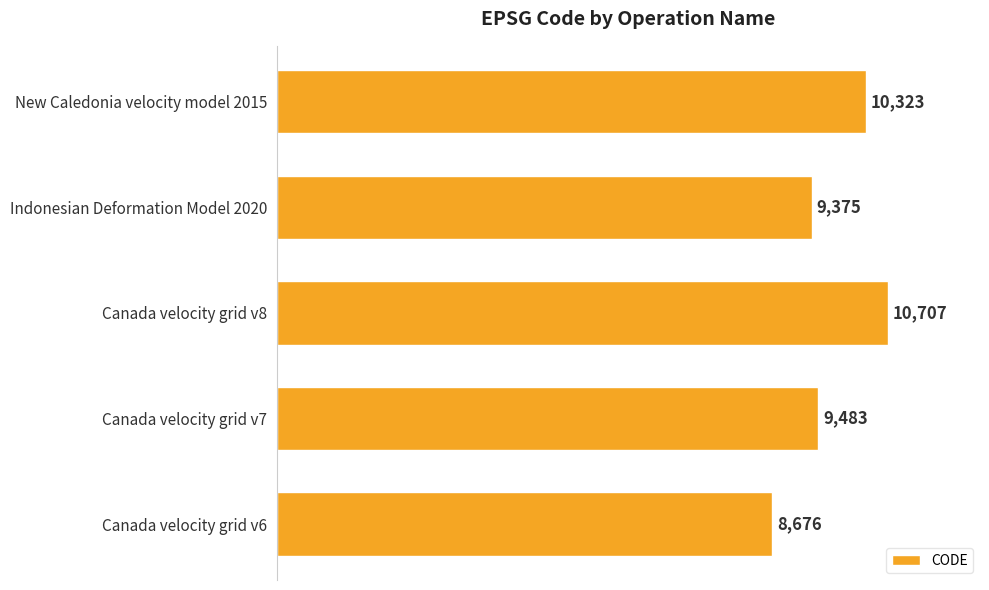

What is the difference between the values at Canada velocity grid v6 and Canada velocity grid v8?

2031